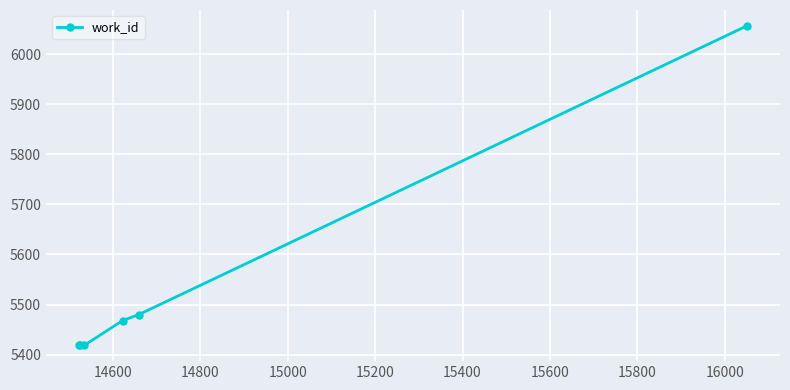

What is the greatest value displayed?

6056